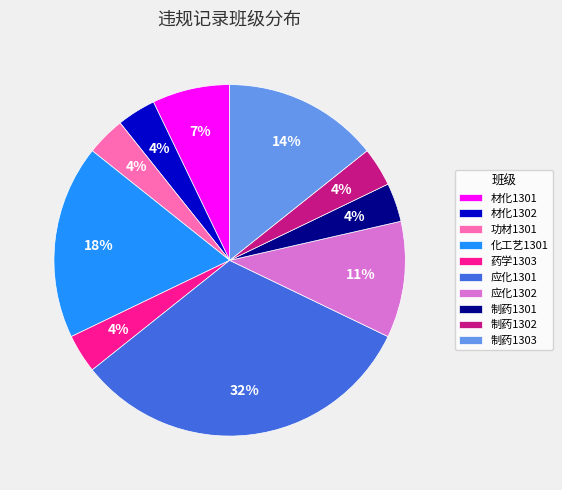

Do 材化1302 and 应化1302 together represent more than half of the pie?

No